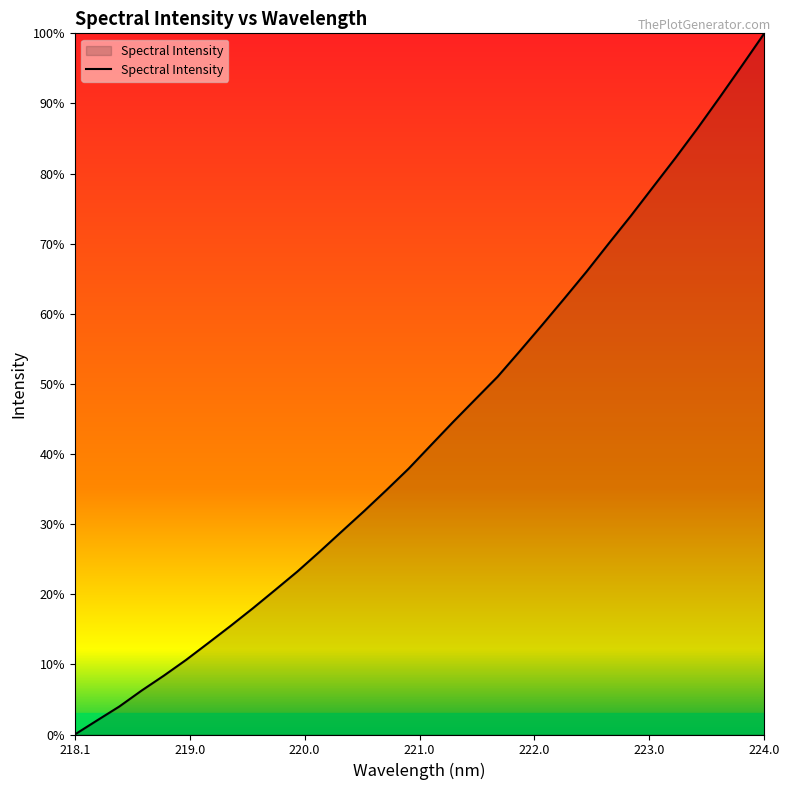

Does the chart display data point markers on the line(s)?

No